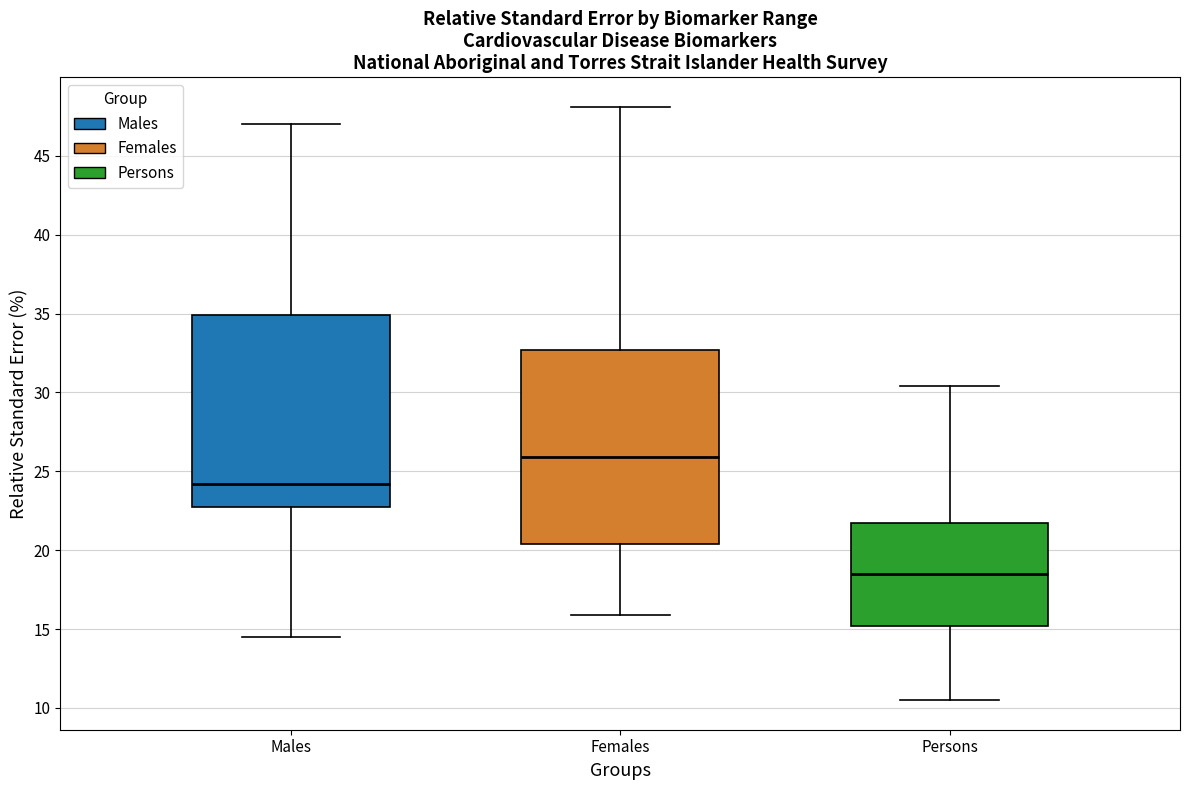

Reading left to right, read every box against the y-axis: the position of its median line, the range the box covers, and the ends of its whiskers. The values are not printed on the chart, so give them approximately, as read against the axis.

Males: median 24.0, box 23.0 to 35.0, whiskers 14.5 to 47.0
Females: median 26.0, box 20.5 to 32.5, whiskers 16.0 to 48.0
Persons: median 18.5, box 15.0 to 21.5, whiskers 10.5 to 30.5